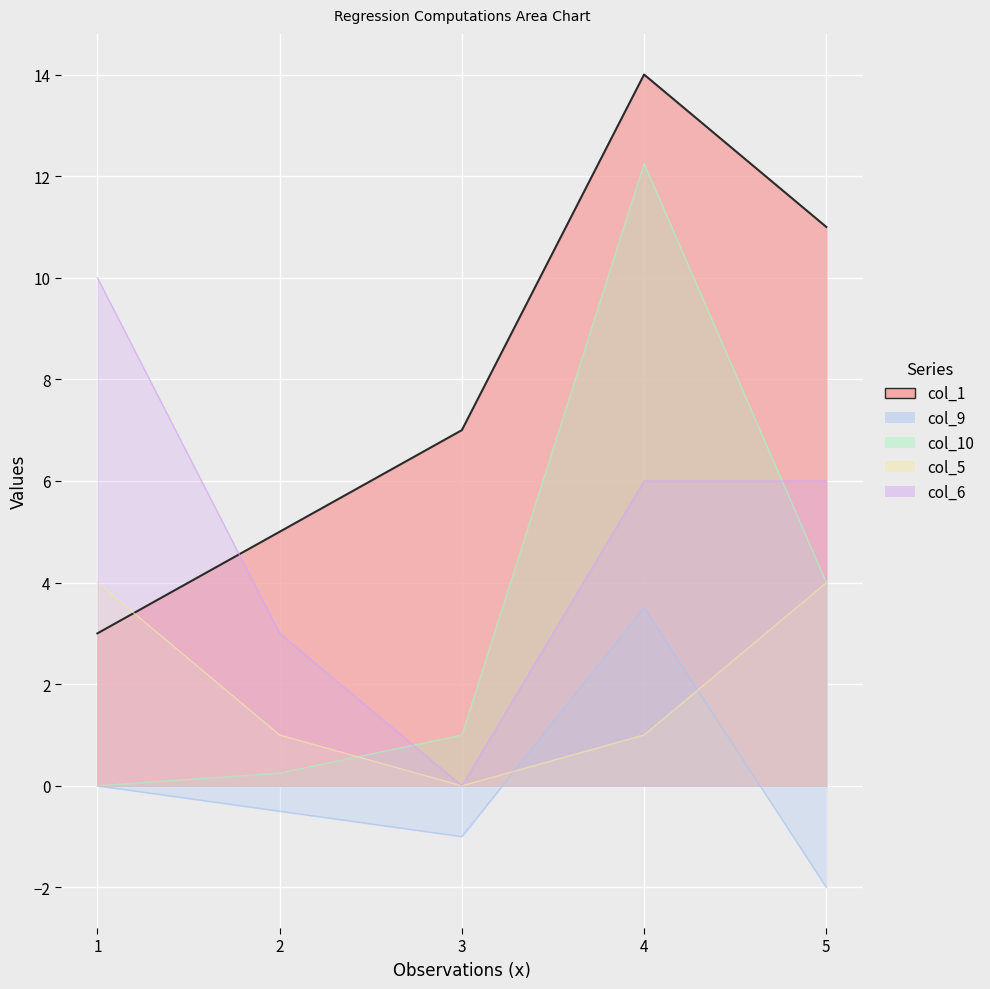

Where do col_1 and col_5 first cross each other?

1 and 2